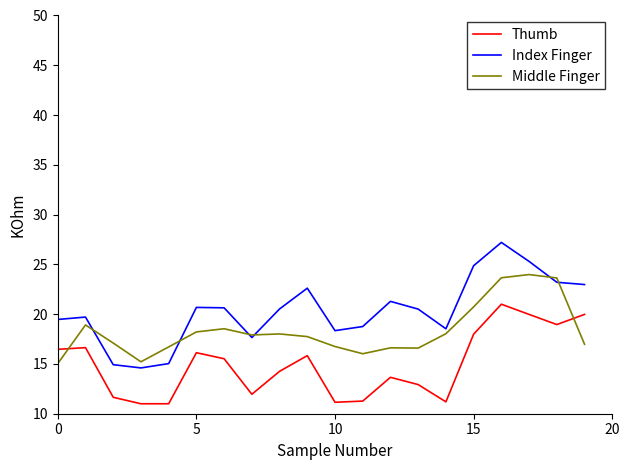

What is the maximum value shown in the chart?

27.2